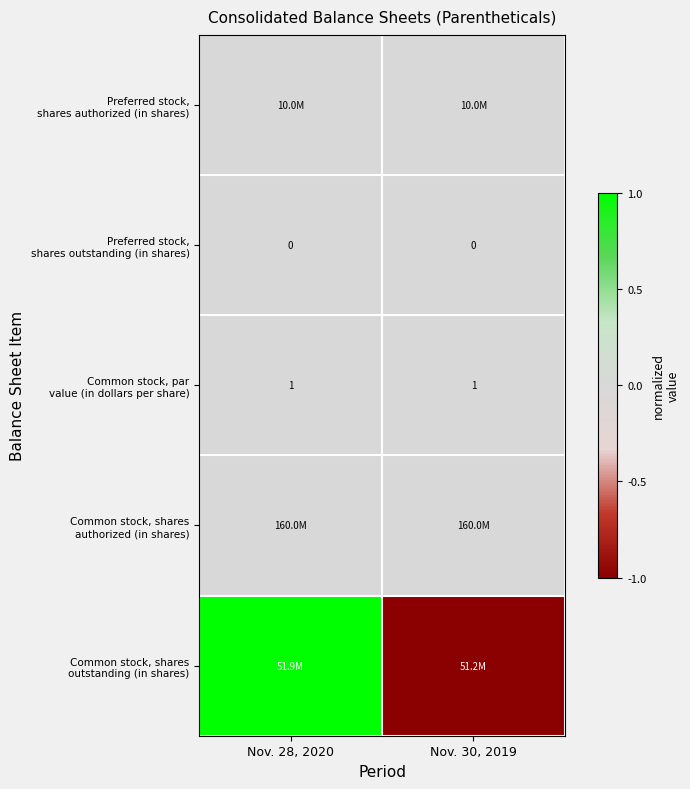

Where is Preferred stock, shares outstanding (in shares) nearest to the value 0?

Nov. 28, 2020